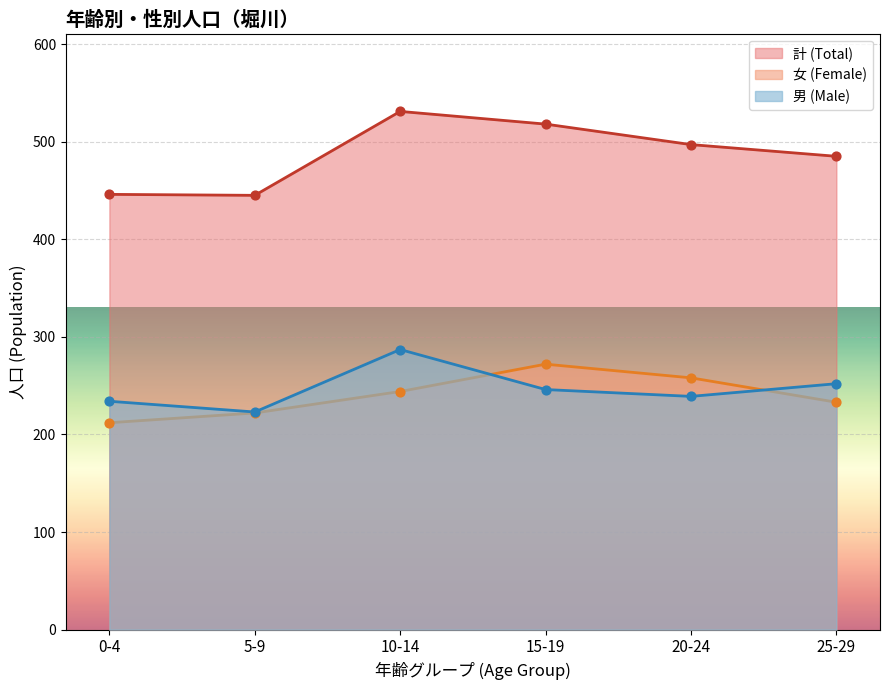

Which series has the widest spread of Y values?

男 (Male)